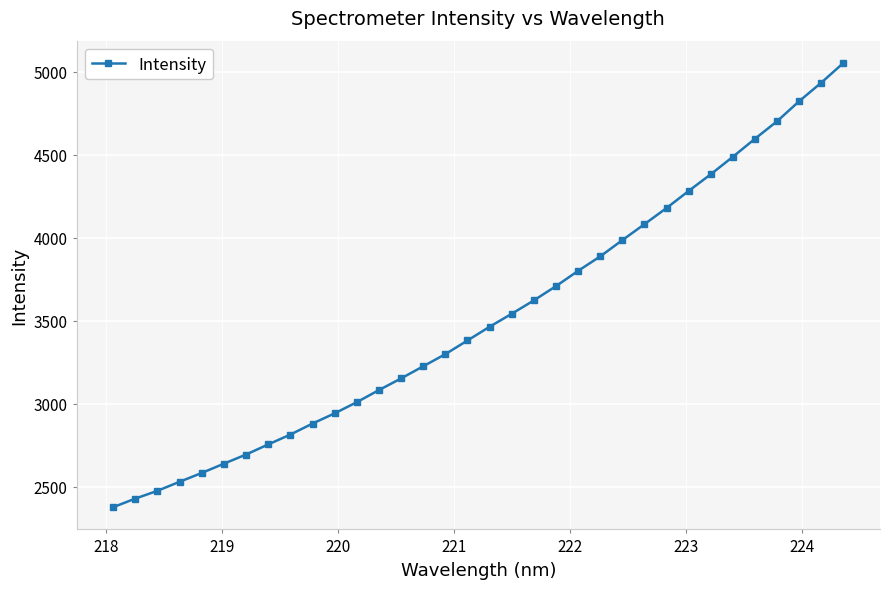

What is the value of the 20th point from the left?

3622.6